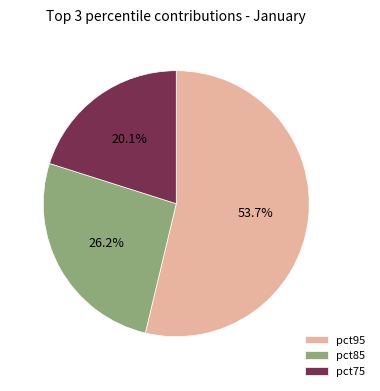

How many slices are in this pie chart?

3